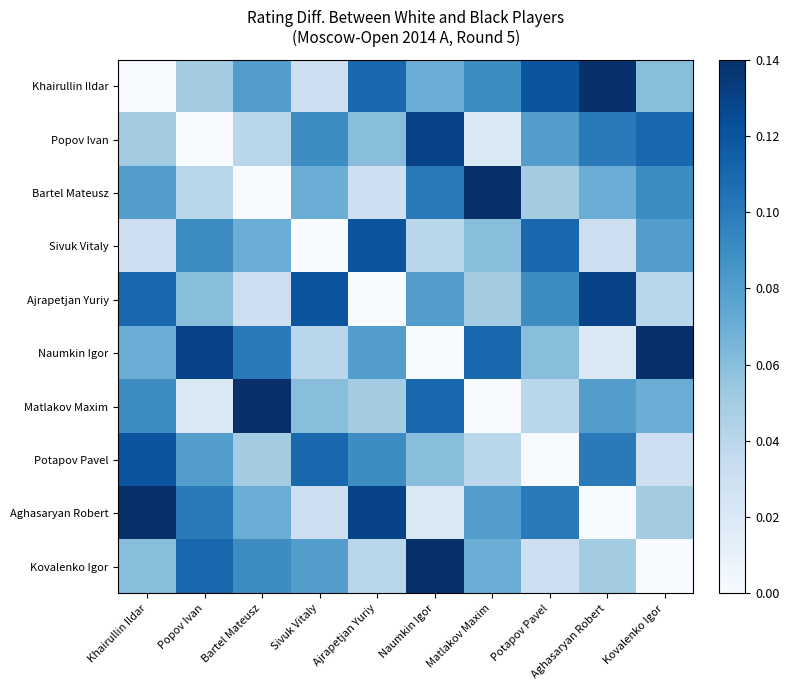

Reading left to right, list all the values displayed in this chart.

Khairullin Ildar: Khairullin Ildar=0.0	Popov Ivan=0.1	Bartel Mateusz=0.1	Sivuk Vitaly=0.0	Ajrapetjan Yuriy=0.1	Naumkin Igor=0.1	Matlakov Maxim=0.1	Potapov Pavel=0.1	Aghasaryan Robert=0.1	Kovalenko Igor=0.1
Popov Ivan: Khairullin Ildar=0.1	Popov Ivan=0.0	Bartel Mateusz=0.0	Sivuk Vitaly=0.1	Ajrapetjan Yuriy=0.1	Naumkin Igor=0.1	Matlakov Maxim=0.0	Potapov Pavel=0.1	Aghasaryan Robert=0.1	Kovalenko Igor=0.1
Bartel Mateusz: Khairullin Ildar=0.1	Popov Ivan=0.0	Bartel Mateusz=0.0	Sivuk Vitaly=0.1	Ajrapetjan Yuriy=0.0	Naumkin Igor=0.1	Matlakov Maxim=0.1	Potapov Pavel=0.1	Aghasaryan Robert=0.1	Kovalenko Igor=0.1
Sivuk Vitaly: Khairullin Ildar=0.0	Popov Ivan=0.1	Bartel Mateusz=0.1	Sivuk Vitaly=0.0	Ajrapetjan Yuriy=0.1	Naumkin Igor=0.0	Matlakov Maxim=0.1	Potapov Pavel=0.1	Aghasaryan Robert=0.0	Kovalenko Igor=0.1
Ajrapetjan Yuriy: Khairullin Ildar=0.1	Popov Ivan=0.1	Bartel Mateusz=0.0	Sivuk Vitaly=0.1	Ajrapetjan Yuriy=0.0	Naumkin Igor=0.1	Matlakov Maxim=0.1	Potapov Pavel=0.1	Aghasaryan Robert=0.1	Kovalenko Igor=0.0
Naumkin Igor: Khairullin Ildar=0.1	Popov Ivan=0.1	Bartel Mateusz=0.1	Sivuk Vitaly=0.0	Ajrapetjan Yuriy=0.1	Naumkin Igor=0.0	Matlakov Maxim=0.1	Potapov Pavel=0.1	Aghasaryan Robert=0.0	Kovalenko Igor=0.1
Matlakov Maxim: Khairullin Ildar=0.1	Popov Ivan=0.0	Bartel Mateusz=0.1	Sivuk Vitaly=0.1	Ajrapetjan Yuriy=0.1	Naumkin Igor=0.1	Matlakov Maxim=0.0	Potapov Pavel=0.0	Aghasaryan Robert=0.1	Kovalenko Igor=0.1
Potapov Pavel: Khairullin Ildar=0.1	Popov Ivan=0.1	Bartel Mateusz=0.1	Sivuk Vitaly=0.1	Ajrapetjan Yuriy=0.1	Naumkin Igor=0.1	Matlakov Maxim=0.0	Potapov Pavel=0.0	Aghasaryan Robert=0.1	Kovalenko Igor=0.0
Aghasaryan Robert: Khairullin Ildar=0.1	Popov Ivan=0.1	Bartel Mateusz=0.1	Sivuk Vitaly=0.0	Ajrapetjan Yuriy=0.1	Naumkin Igor=0.0	Matlakov Maxim=0.1	Potapov Pavel=0.1	Aghasaryan Robert=0.0	Kovalenko Igor=0.1
Kovalenko Igor: Khairullin Ildar=0.1	Popov Ivan=0.1	Bartel Mateusz=0.1	Sivuk Vitaly=0.1	Ajrapetjan Yuriy=0.0	Naumkin Igor=0.1	Matlakov Maxim=0.1	Potapov Pavel=0.0	Aghasaryan Robert=0.1	Kovalenko Igor=0.0